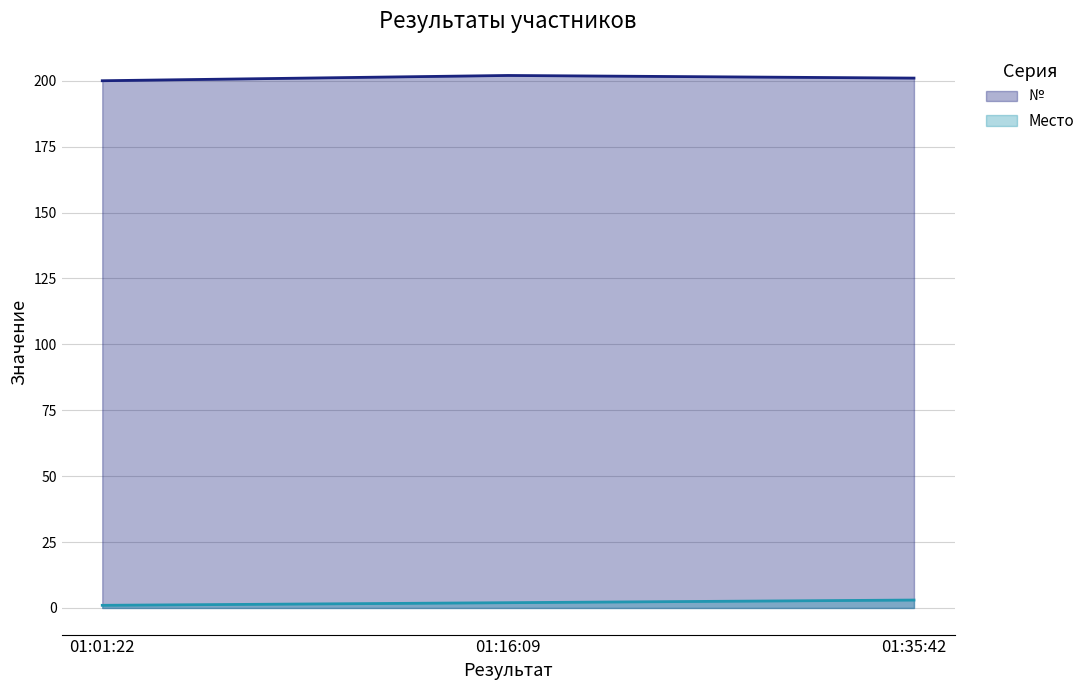

Read the Место value at 01:35:42.

3